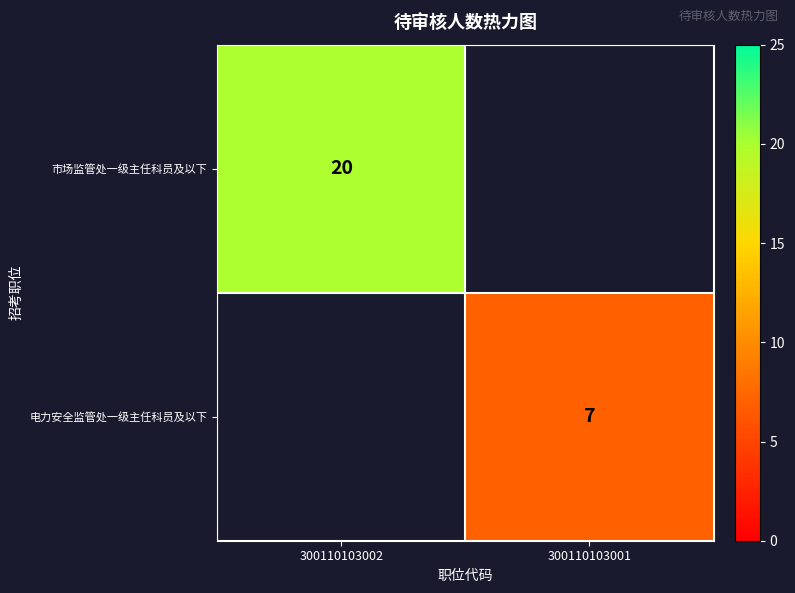

True or false: 市场监管处一级主任科员及以下 has a value of 9 at 300110103002.

False